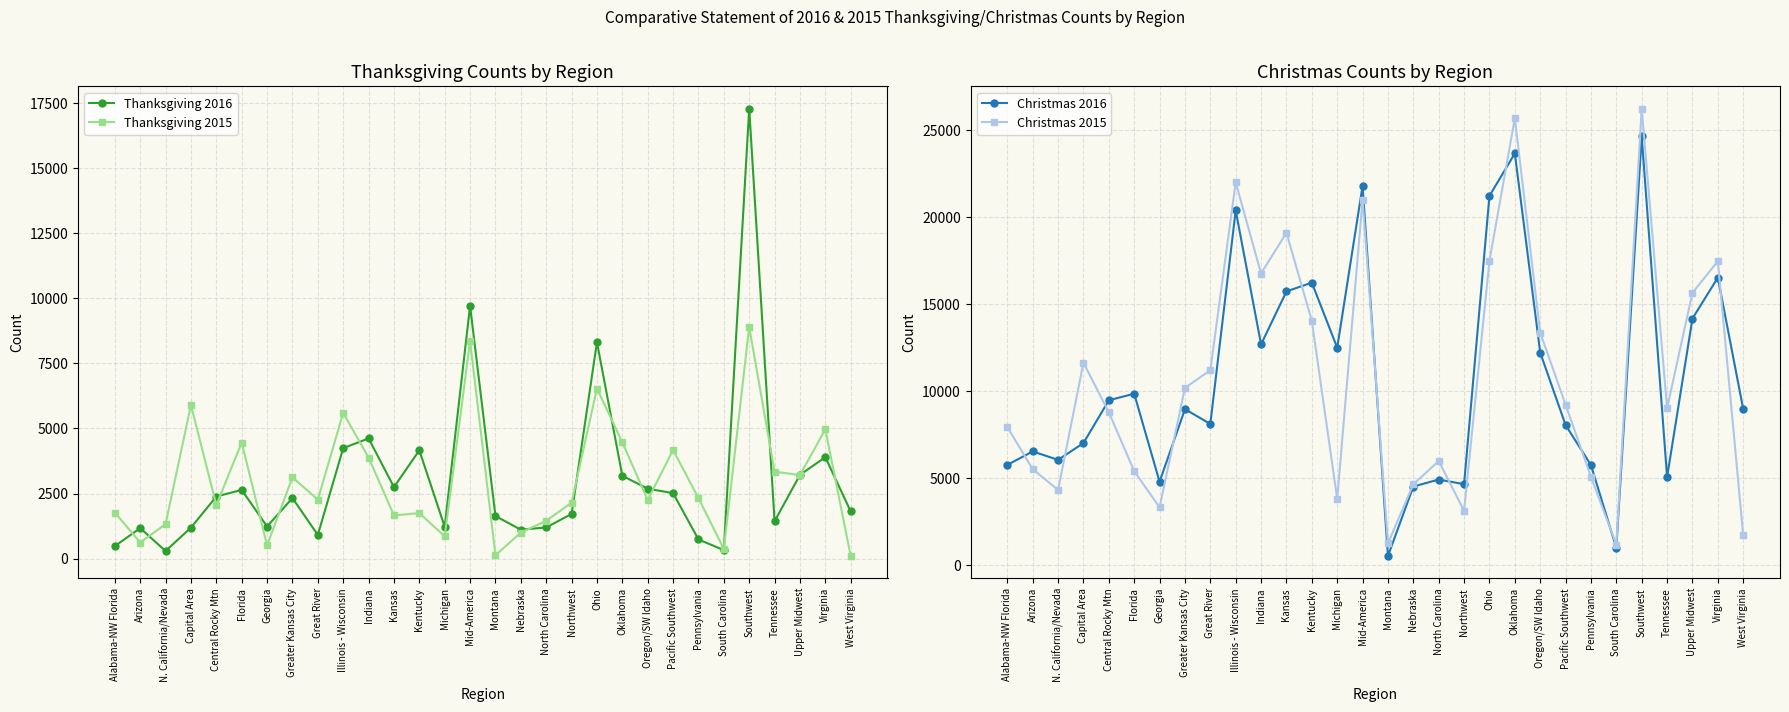

At Florida, list the series in order from smallest to largest.

Thanksgiving 2016, Thanksgiving 2015, Christmas 2015, Christmas 2016